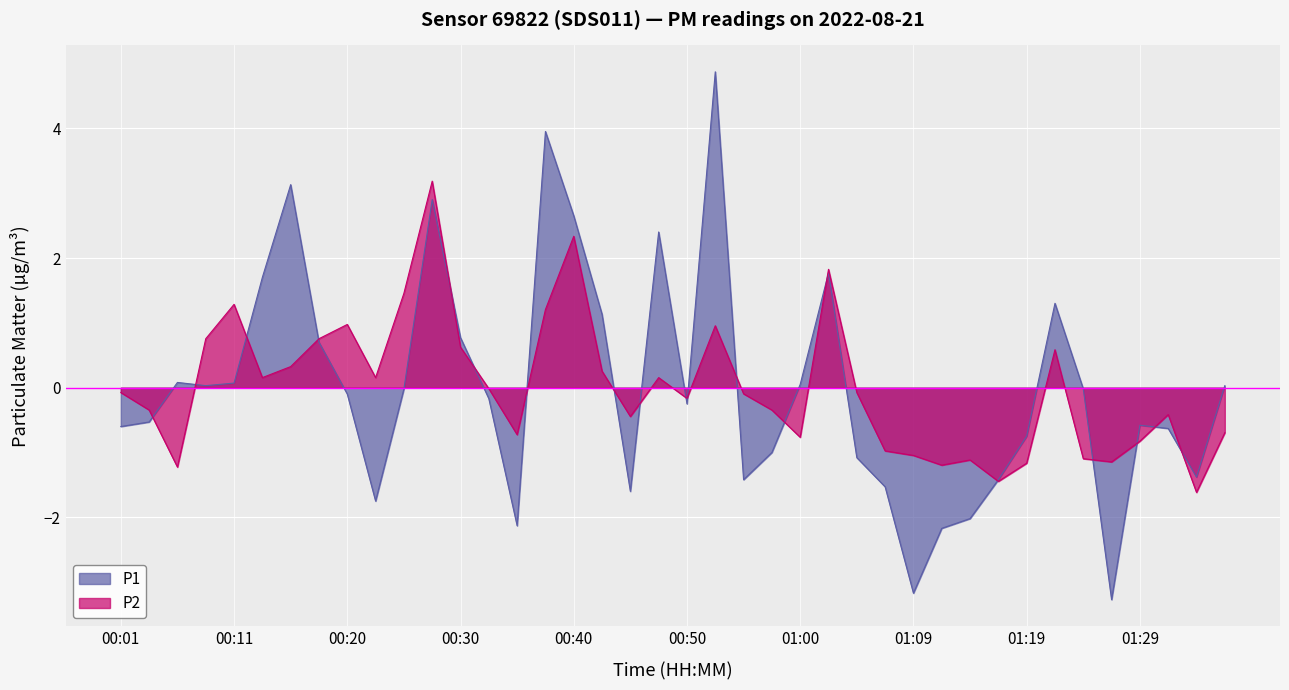

True or false: P2 has a value of 3.2 at 00:28.

True